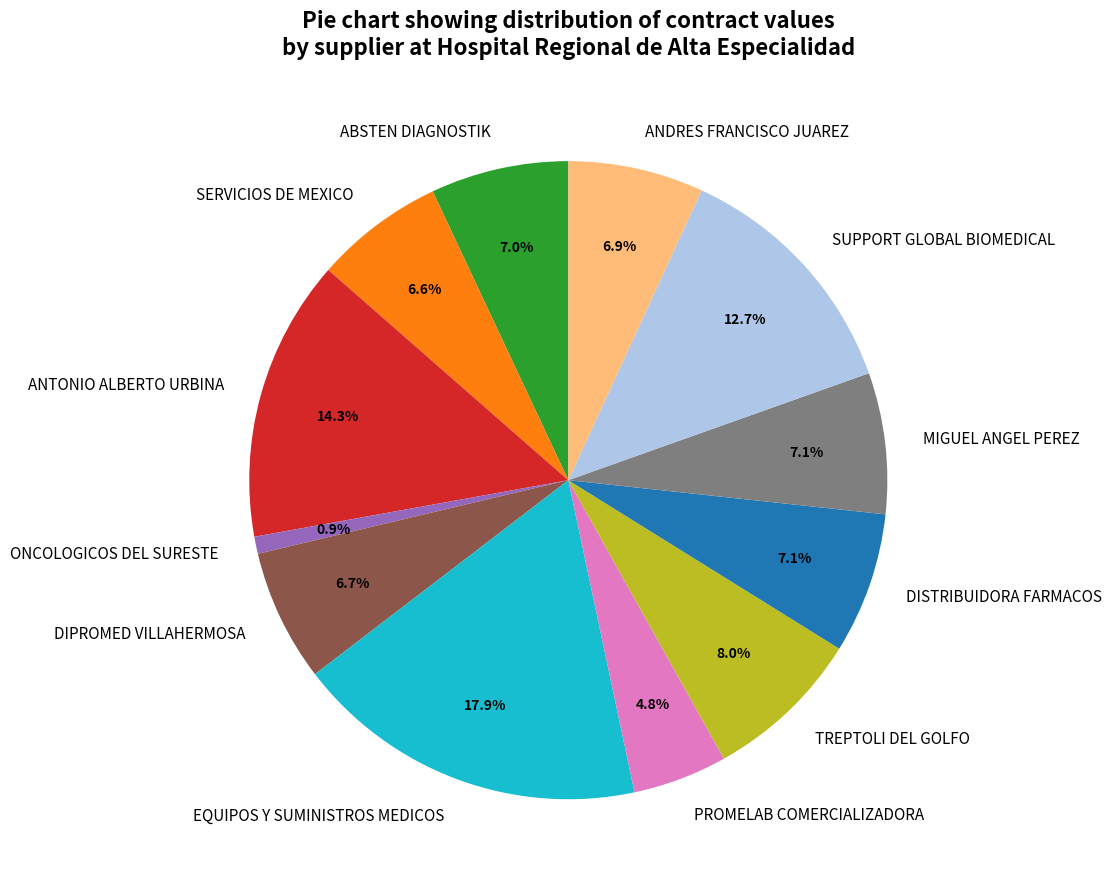

What percentage do ABSTEN DIAGNOSTIK and MIGUEL ANGEL PEREZ together represent?

14.1%